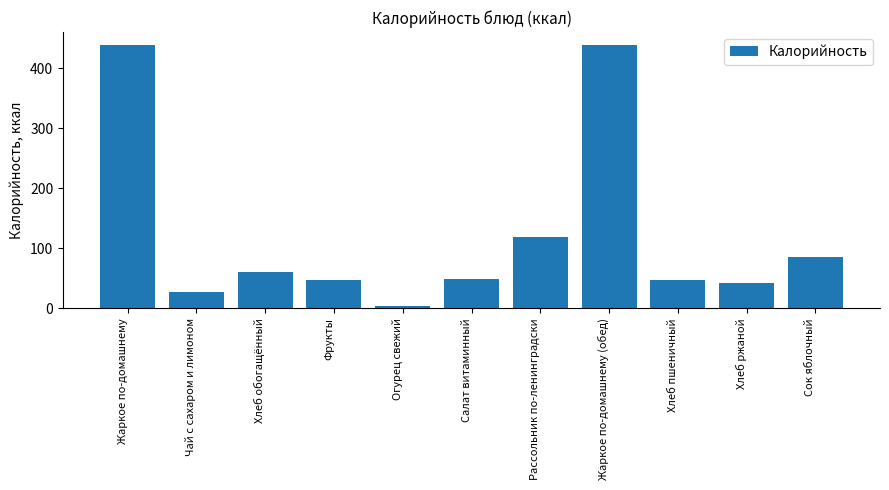

How many bars are there in total?

11